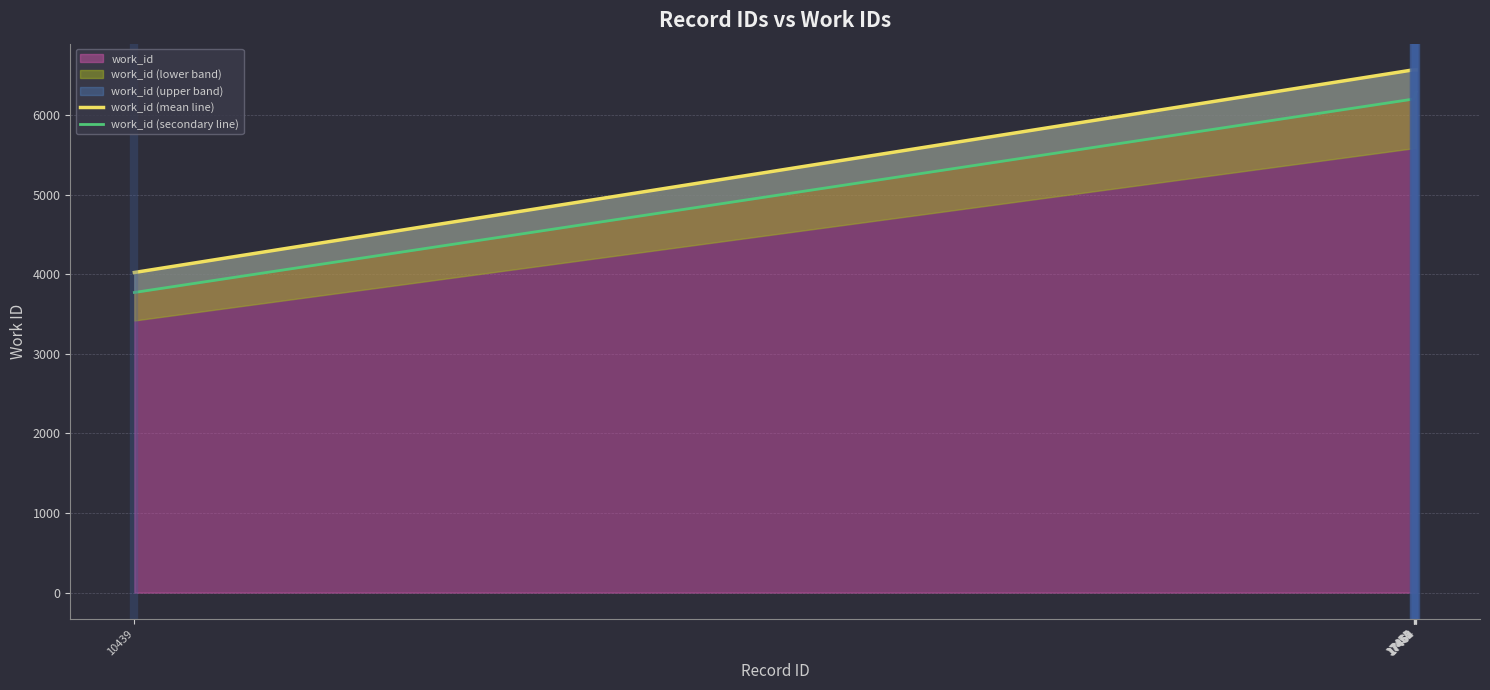

Is the value of work_id (secondary line) at 10439 greater than the value of work_id (mean line) at 17456?

No